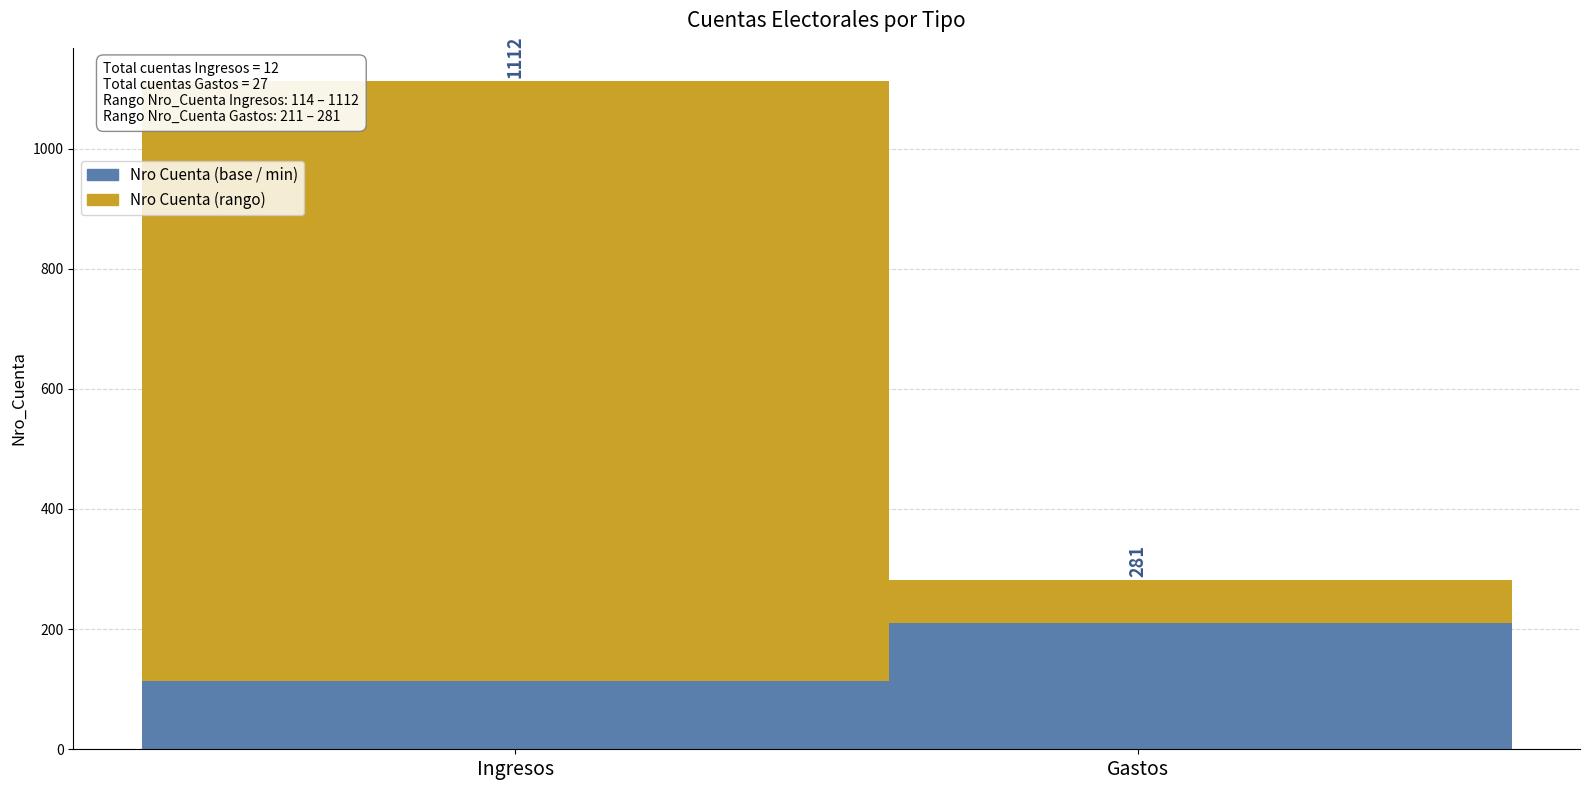

True or false: Nro Cuenta (min) has a value of 211 at Gastos.

True